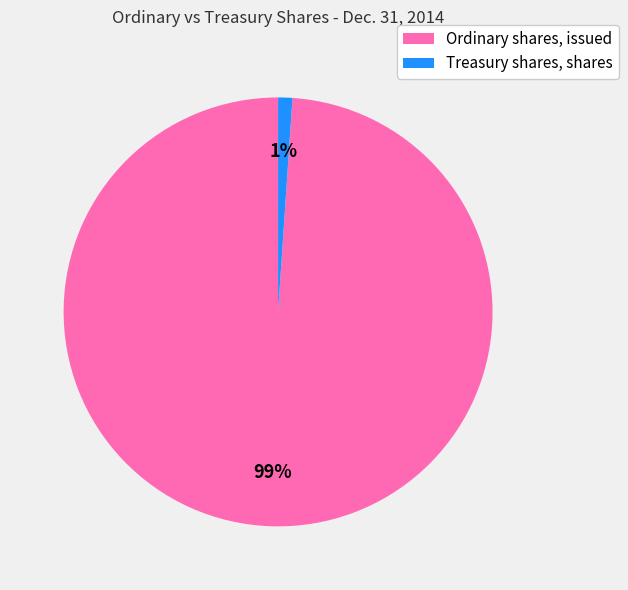

True or false: Ordinary shares, issued accounts for 99% of the total.

True